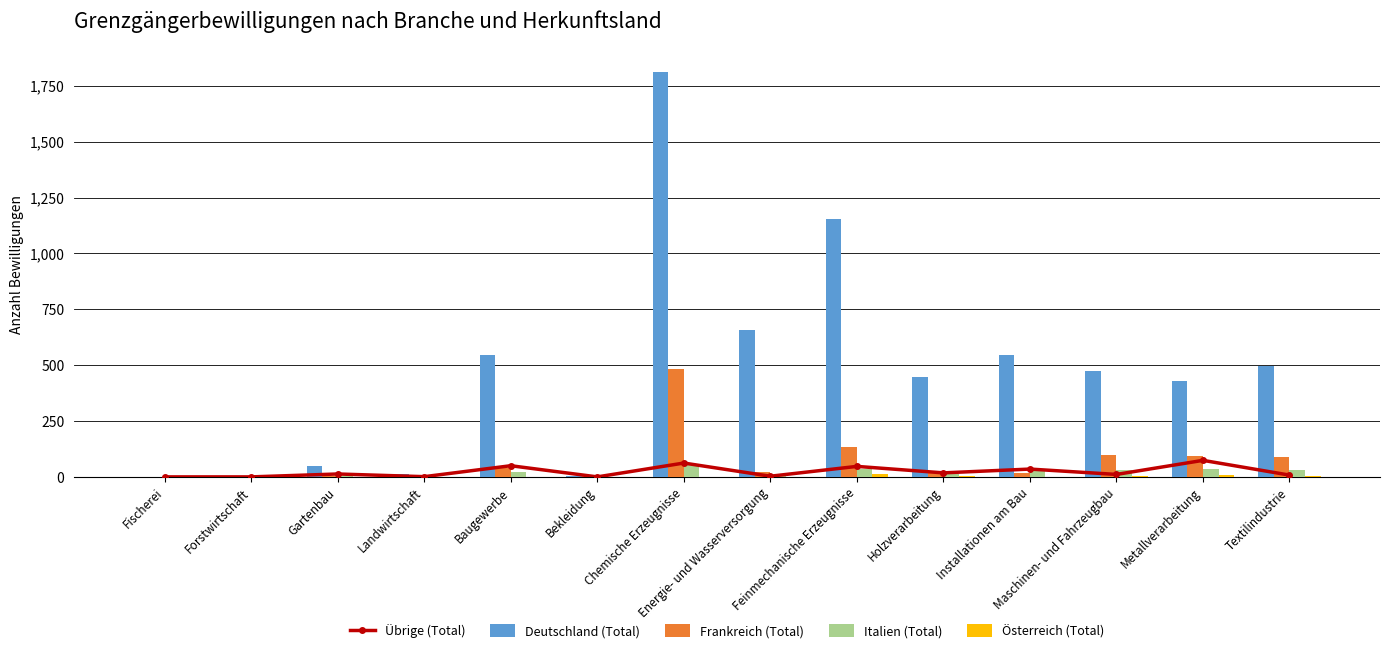

Between Feinmechanische Erzeugnisse and Metallverarbeitung, which series saw the biggest shift?

Deutschland (Total)